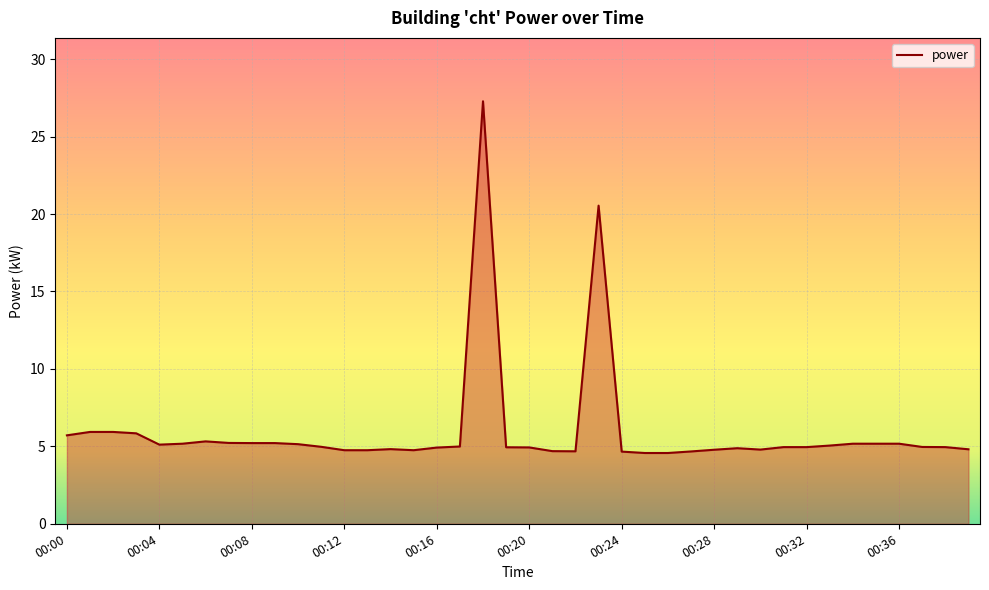

What is the difference between the maximum and minimum values?

22.7